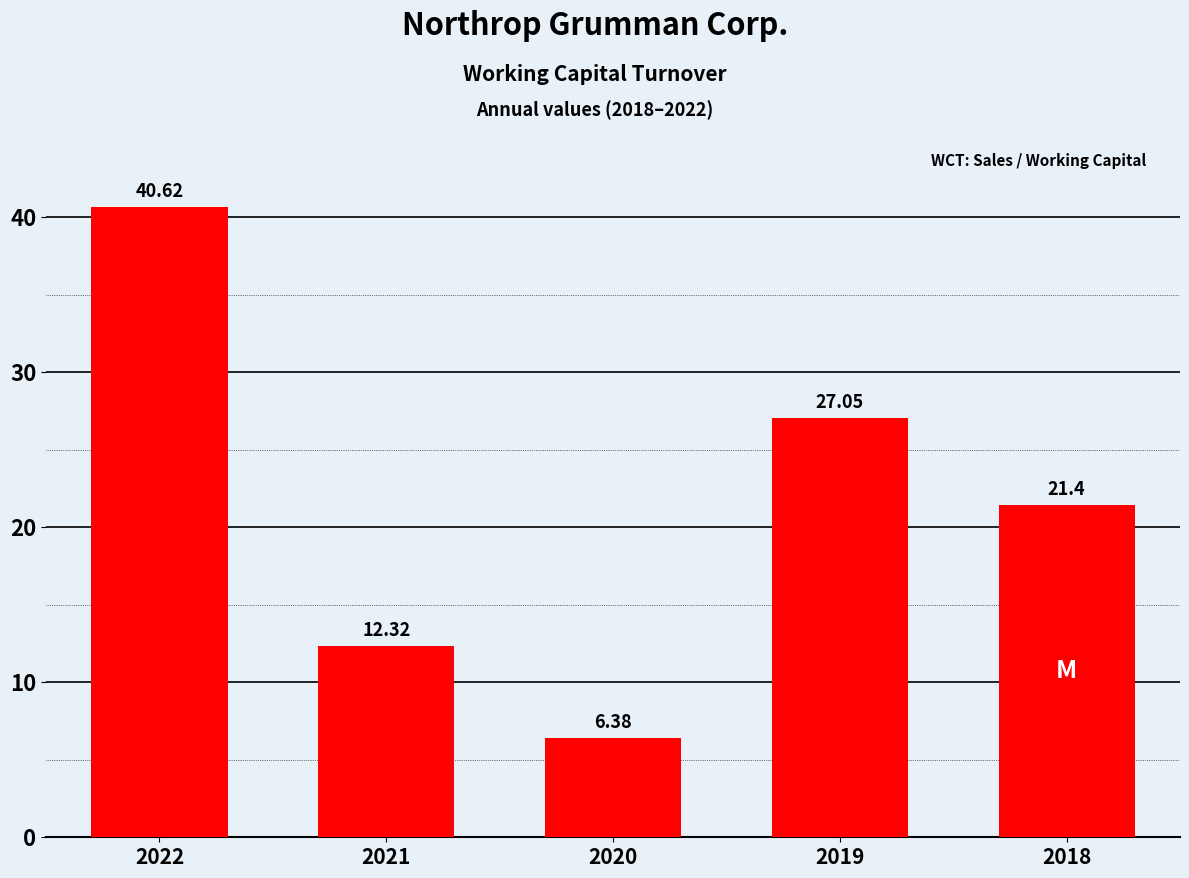

What is the difference between the values at 2019 and 2020?

20.7